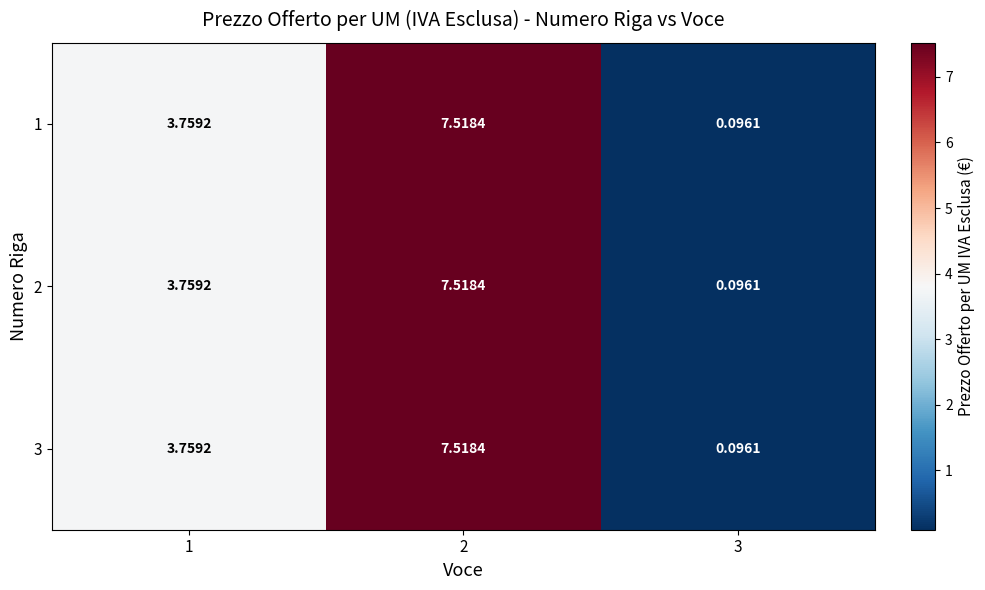

Is the value of 3 at 1 greater than the value of 2 at 3?

Yes